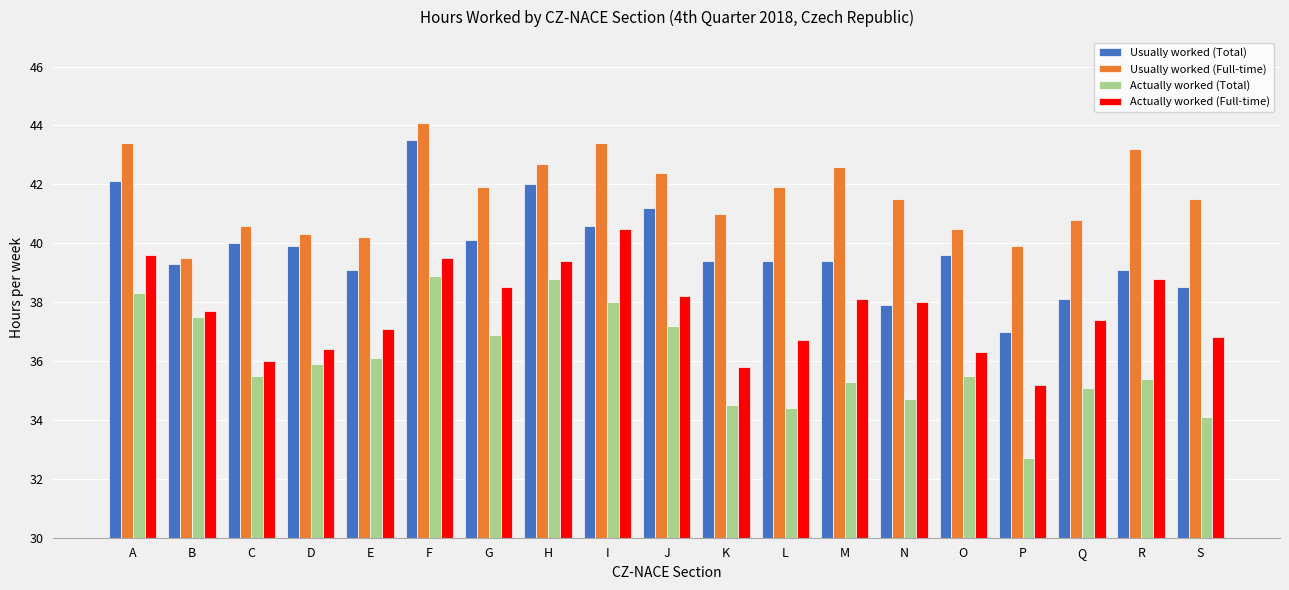

What is the maximum value for Usually worked (Total)?

43.5